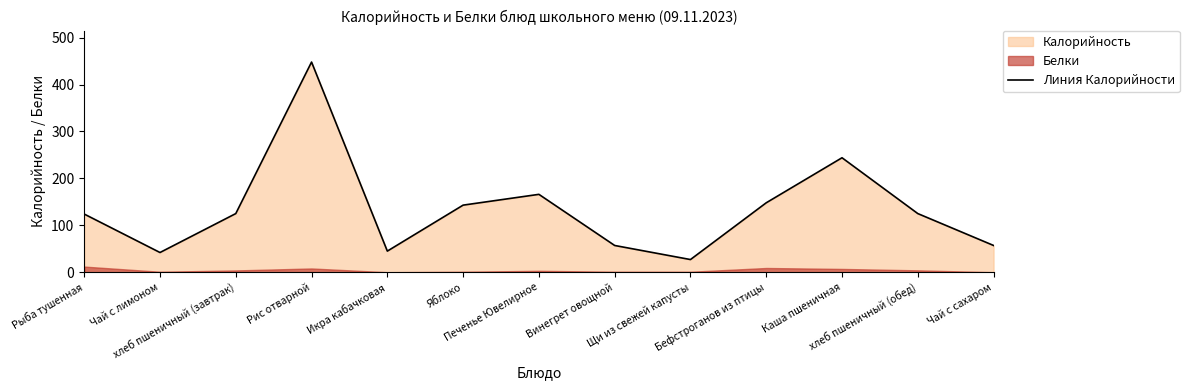

What is the ratio of the value at Чай с сахаром to the value at Каша пшеничная?

0.2